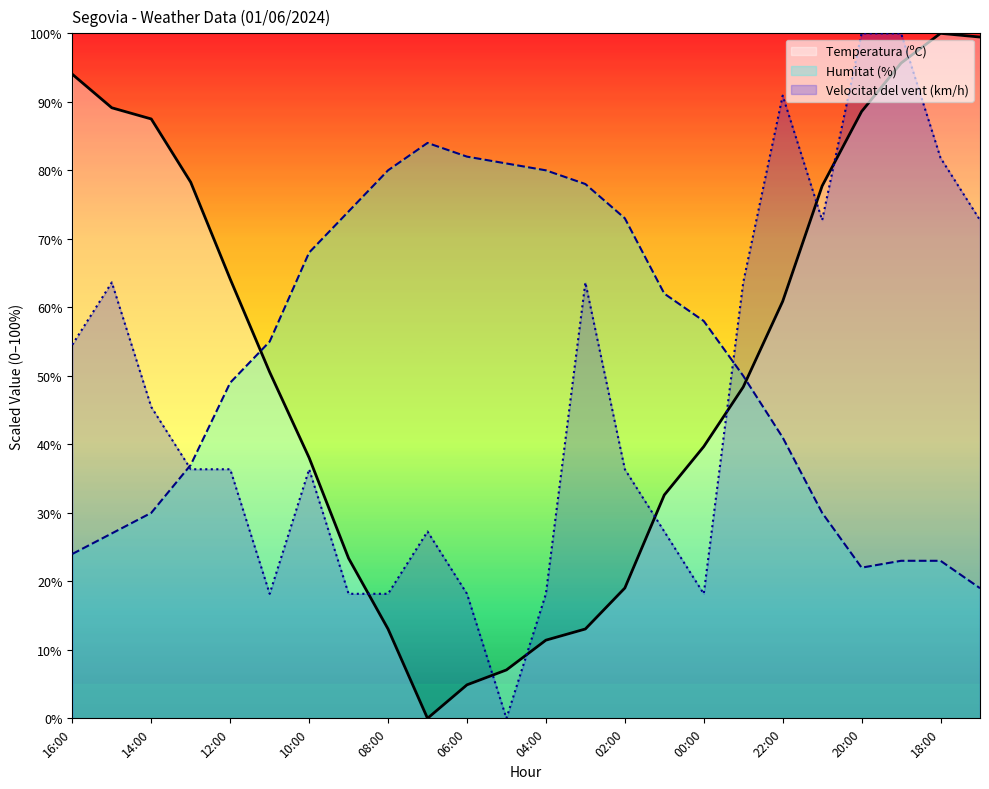

Rank the categories by Temperatura (ºC) value from lowest to highest.

07:00, 06:00, 05:00, 04:00, 08:00, 03:00, 02:00, 09:00, 01:00, 10:00, 00:00, 23:00, 11:00, 22:00, 12:00, 21:00, 13:00, 14:00, 20:00, 15:00, 16:00, 19:00, 17:00, 18:00